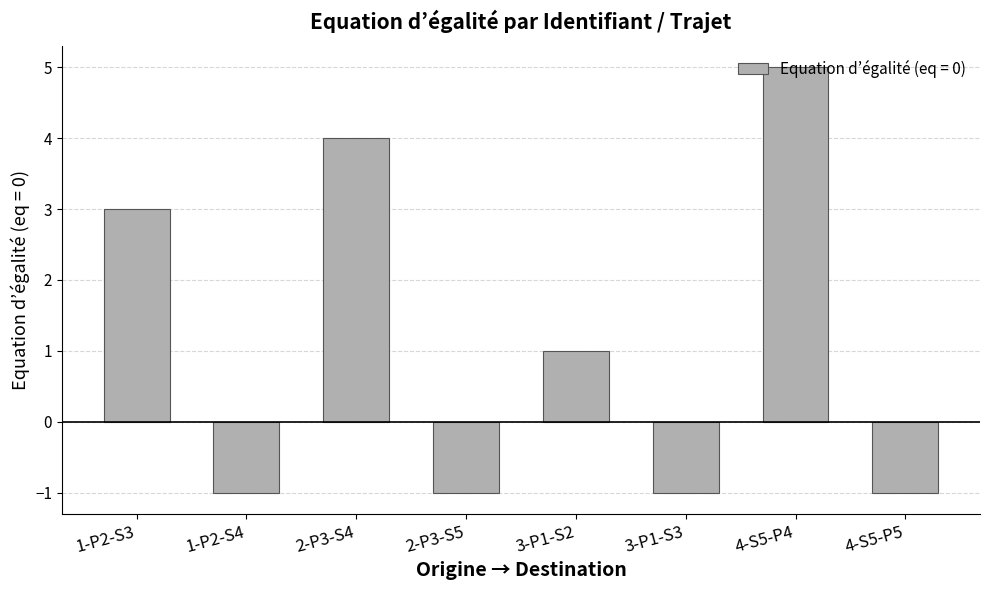

How many data points are less than 1?

4